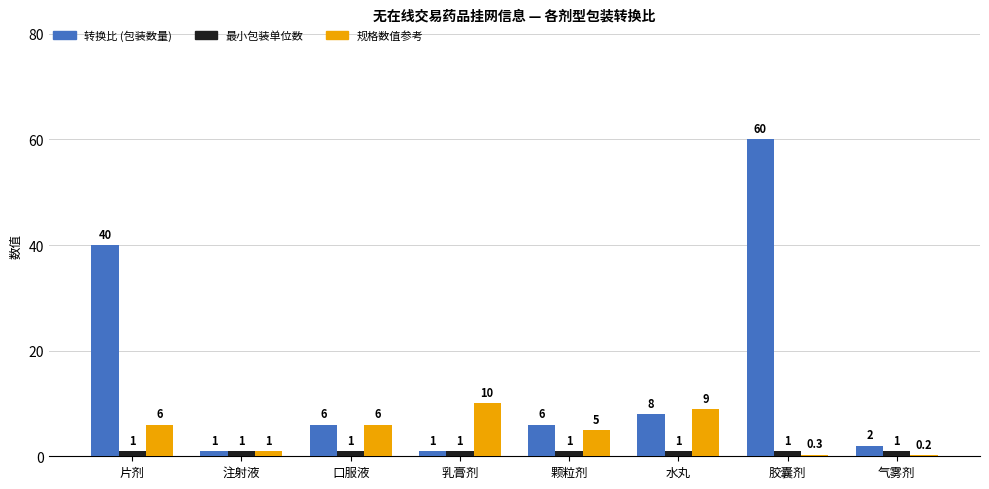

How many distinct data groups are displayed?

3